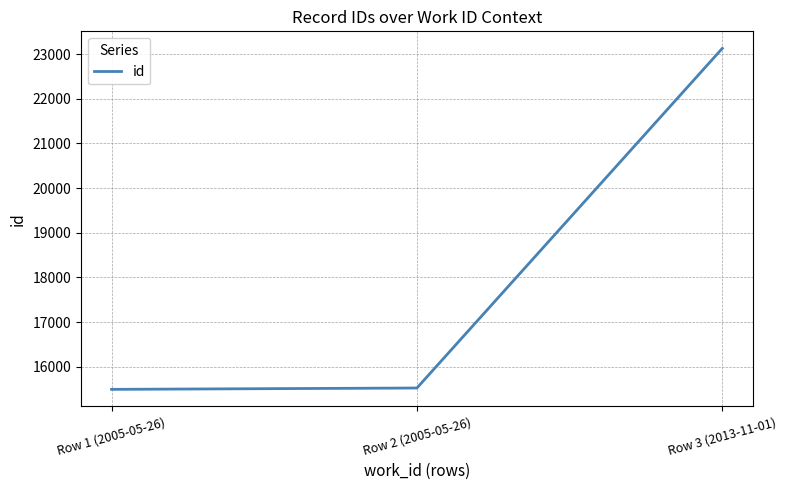

Is this an area chart (filled region under the line)?

No